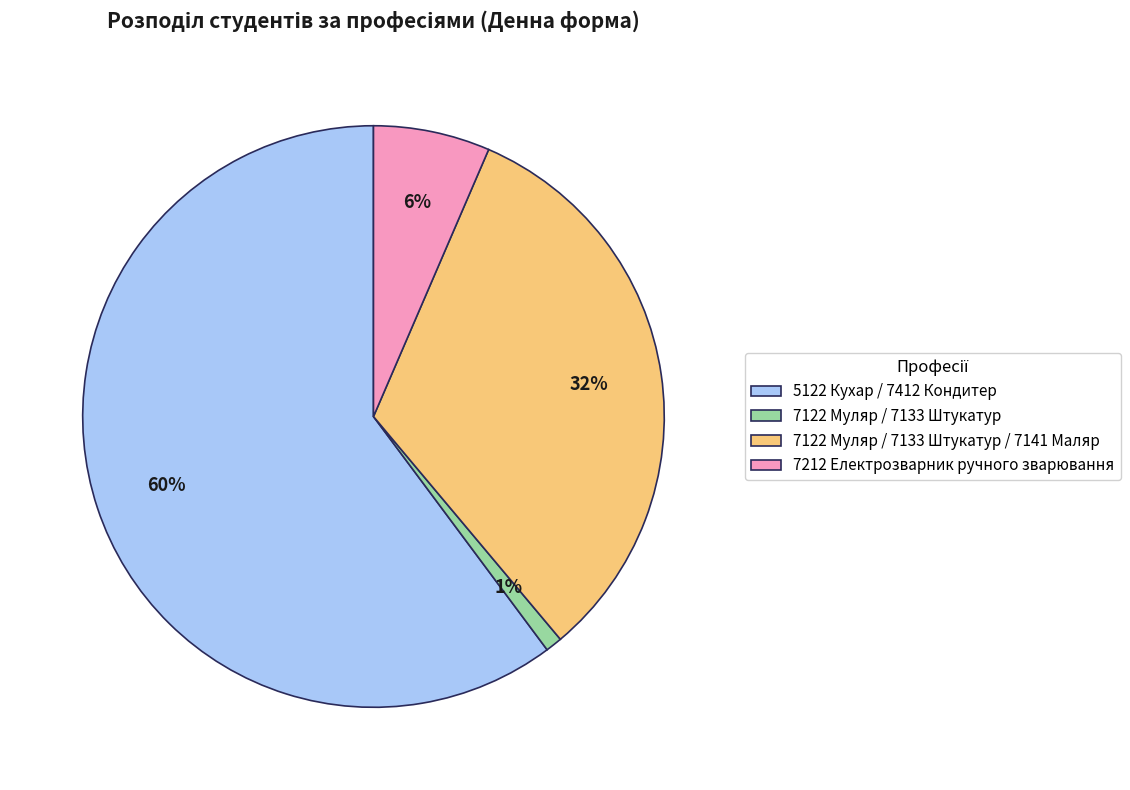

Combined, do 5122 Кухар / 7412 Кондитер and 7212 Електрозварник ручного зварювання account for over 50%?

Yes